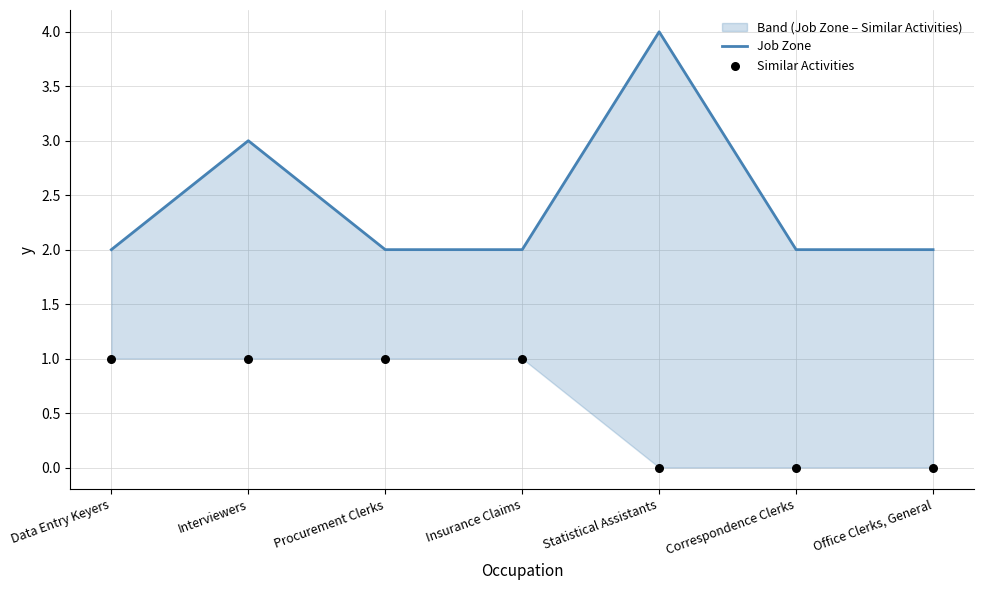

Which series reaches the minimum Y coordinate?

Similar Activities